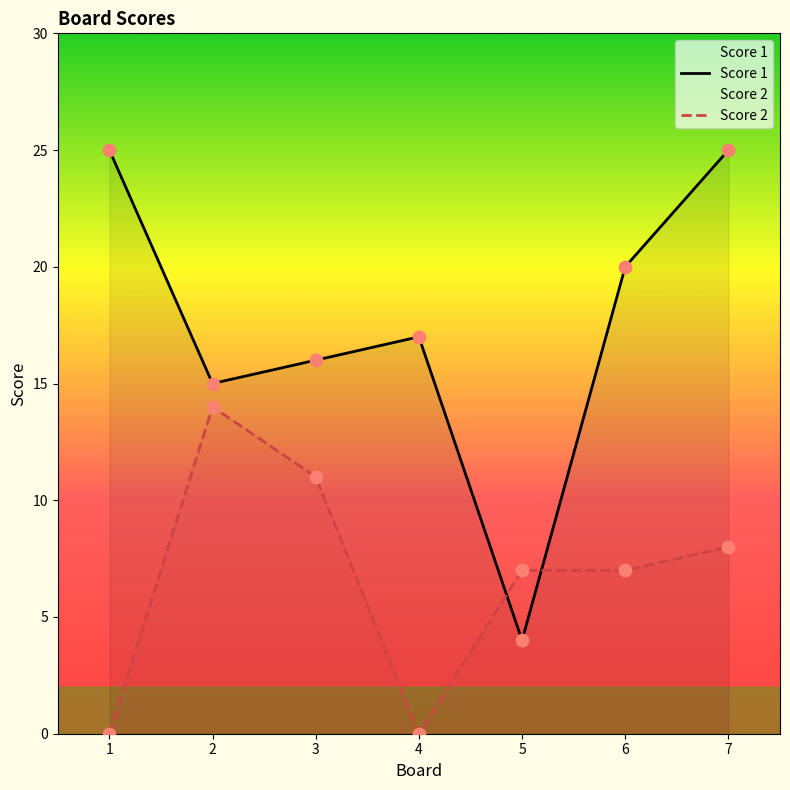

What is the total value across all series at 6?

27